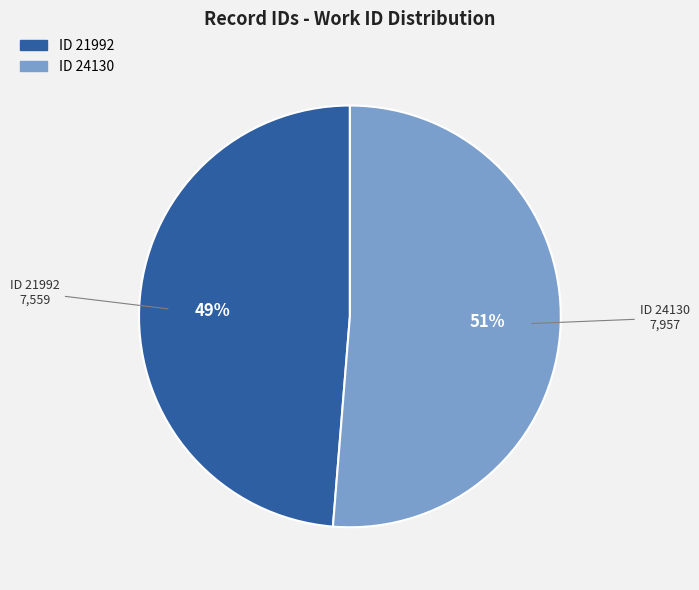

Count the number of slices in the pie.

2